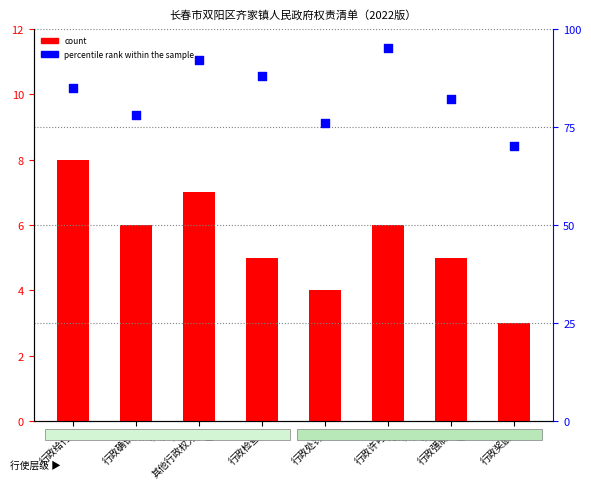

Which series has the largest Y range (max minus min)?

percentile rank within the sample